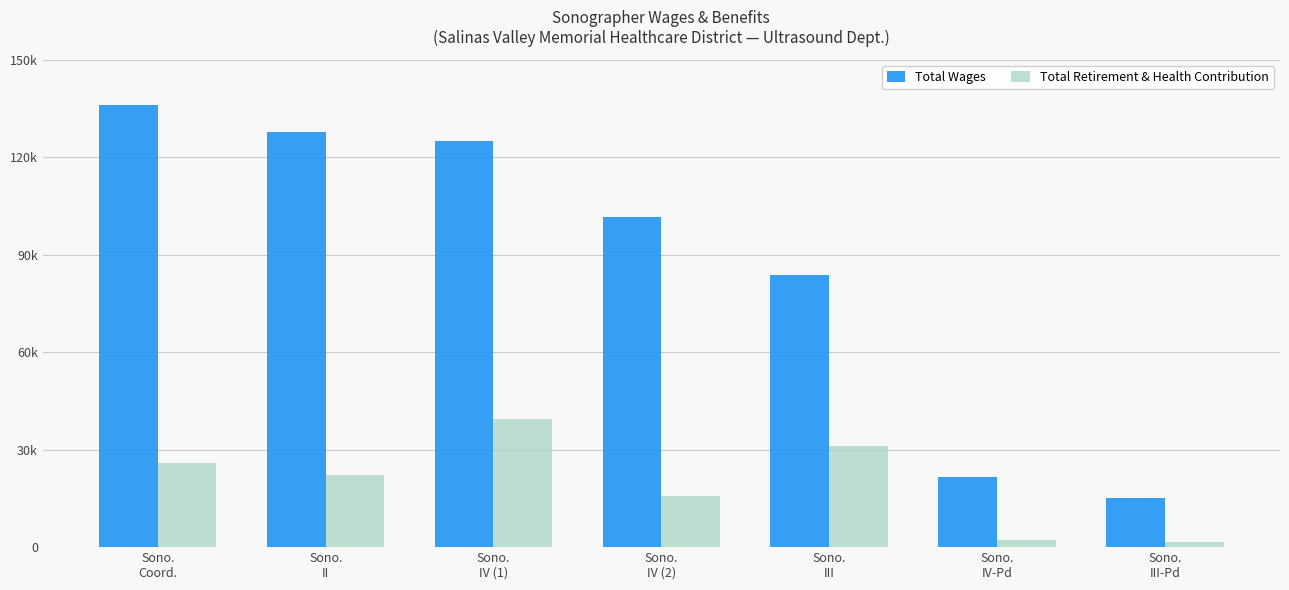

What are all the series names shown in the legend?

Total Wages, Total Retirement & Health Contribution